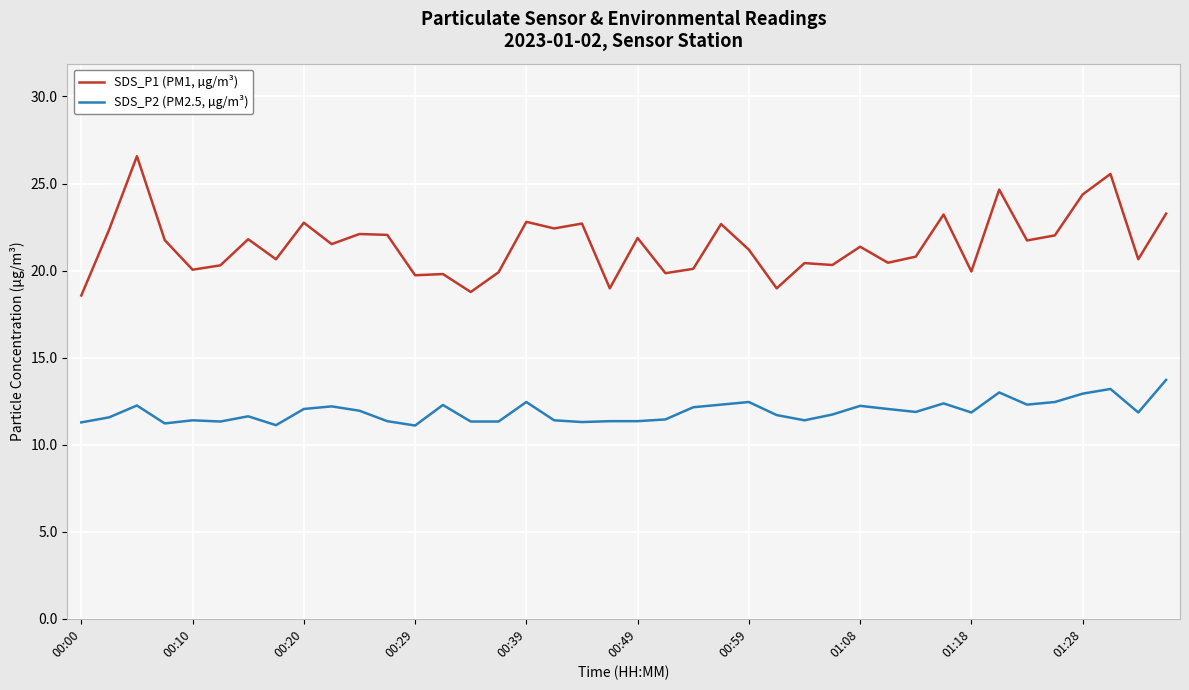

What is the minimum value for SDS_P1 (PM1, µg/m³)?

18.6